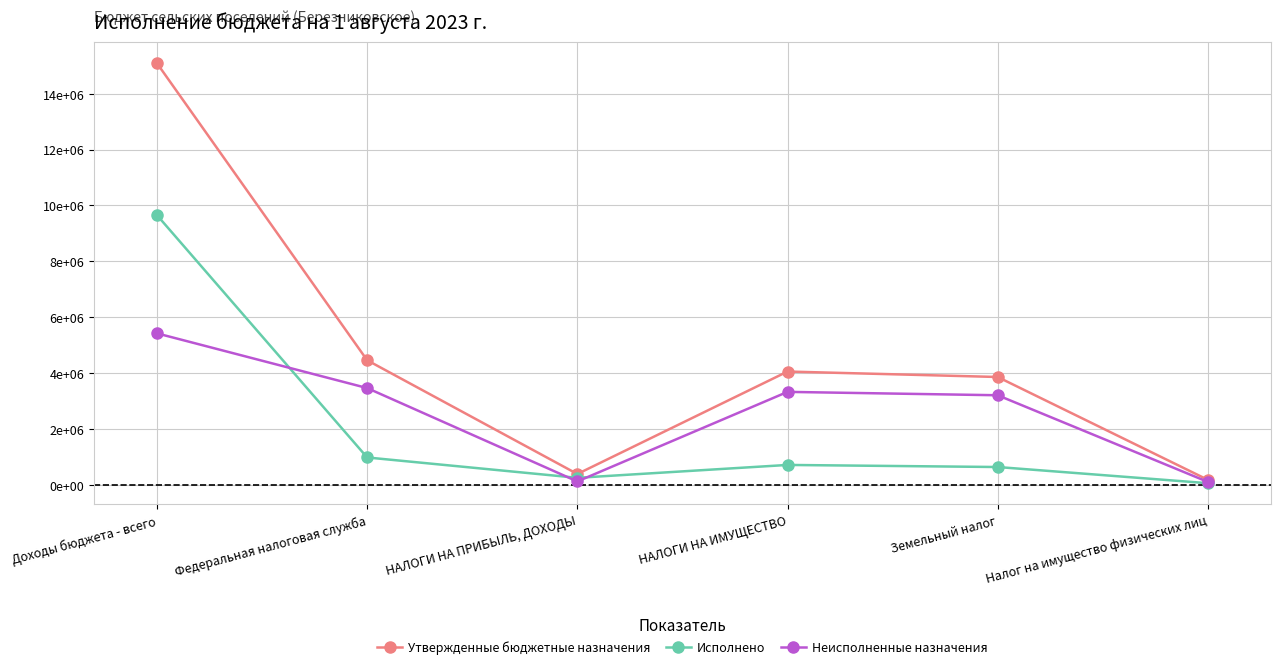

At which category is the sum across all series the highest?

Доходы бюджета - всего